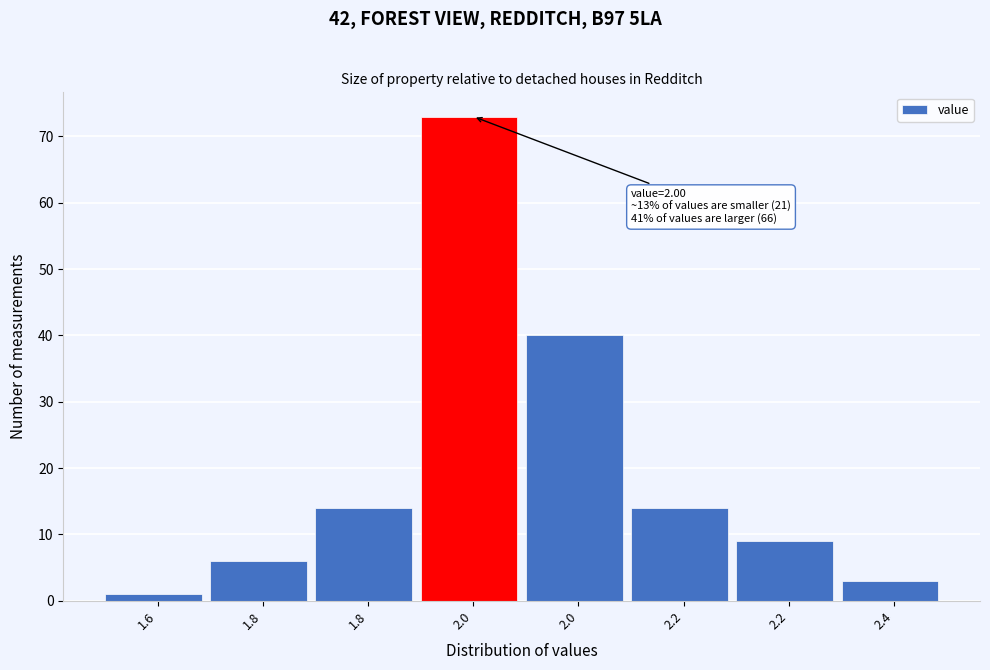

How many series are shown in this chart?

1